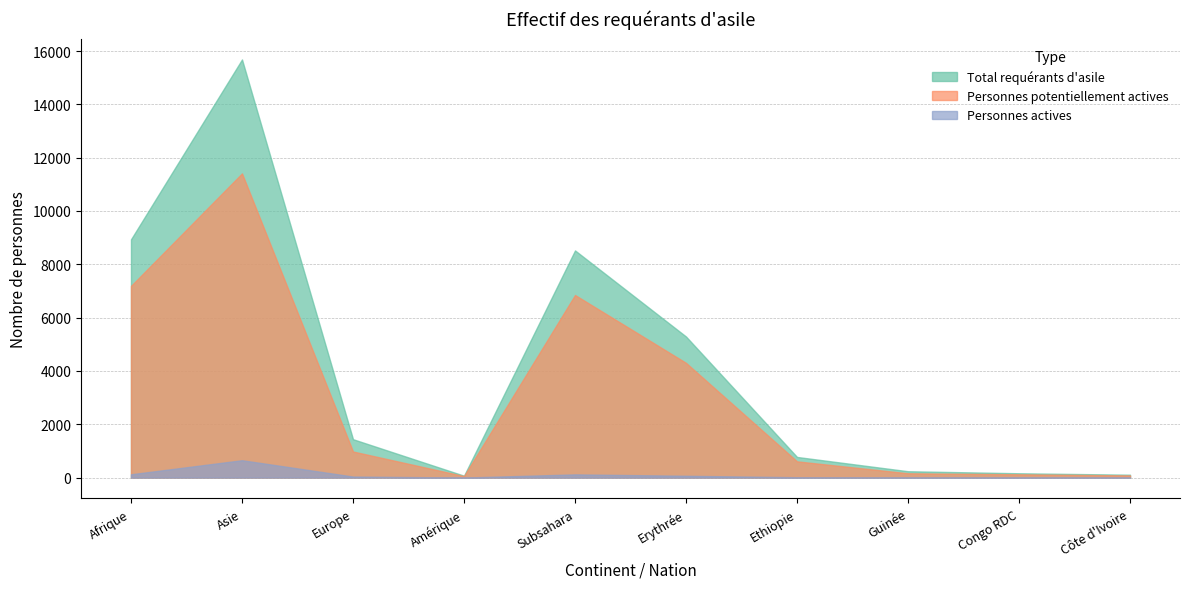

List the series in order of their overall mean, lowest first.

Personnes actives, Personnes potentiellement actives, Total requérants d'asile